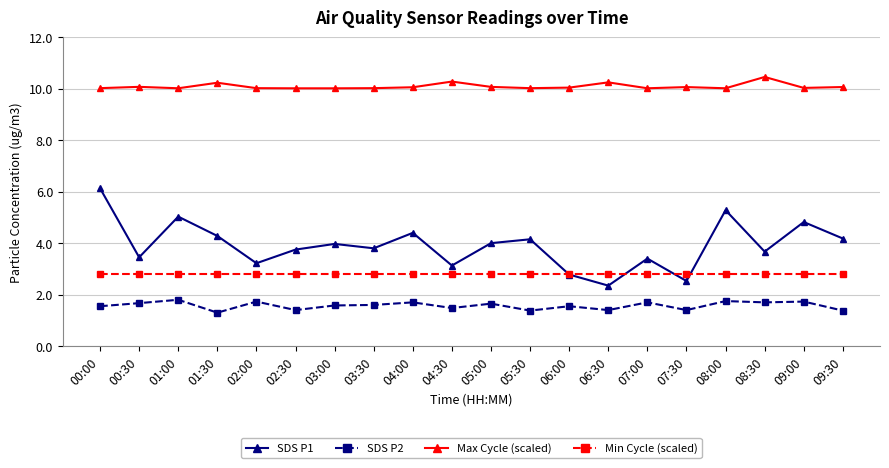

What is the difference between the highest and lowest values at 02:00?

8.3